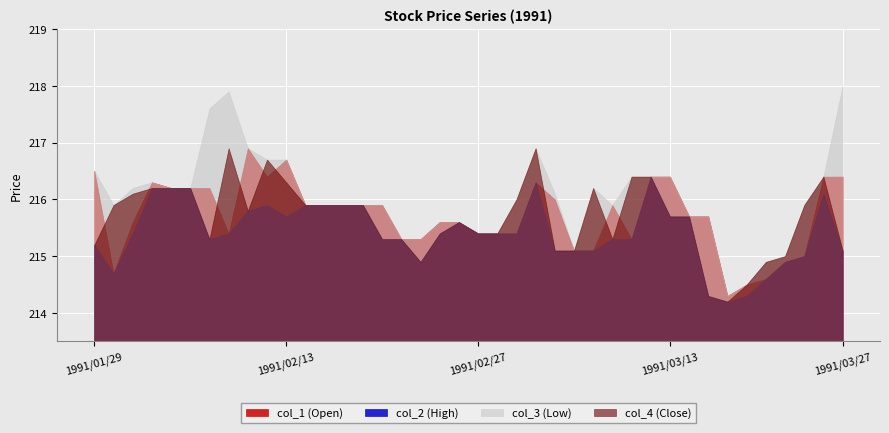

What is the difference between the maximum and minimum values in the col_4 series?

2.7